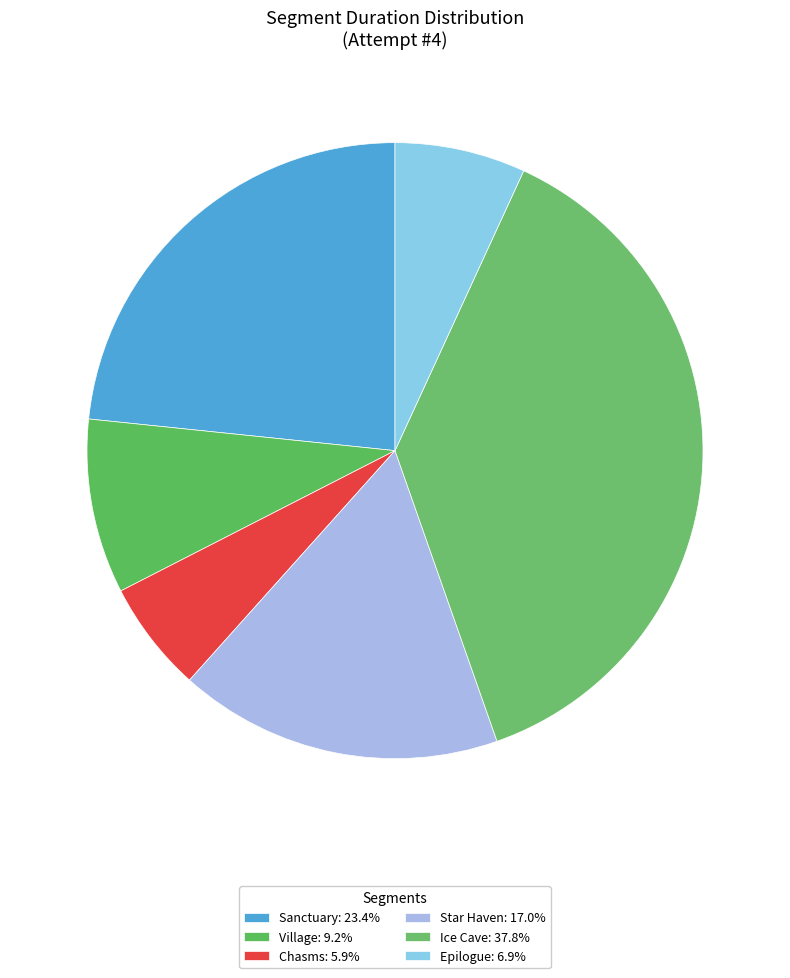

To the nearest percent, what is the combined percentage of Ice Cave and Chasms?

44%